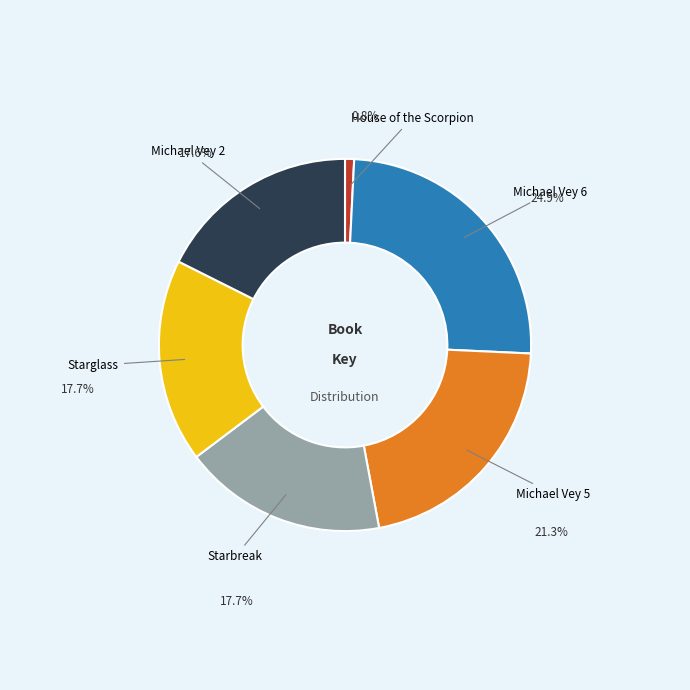

Count the number of slices in the pie.

6